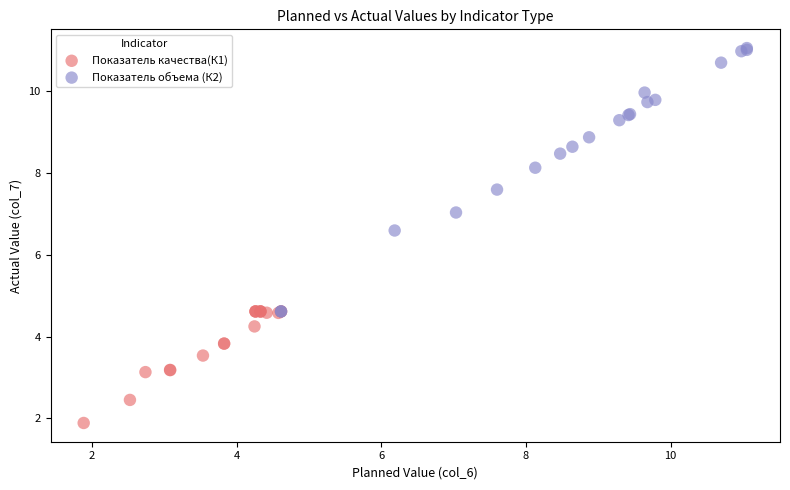

Which series has the widest spread of Y values?

Показатель объема (К2)